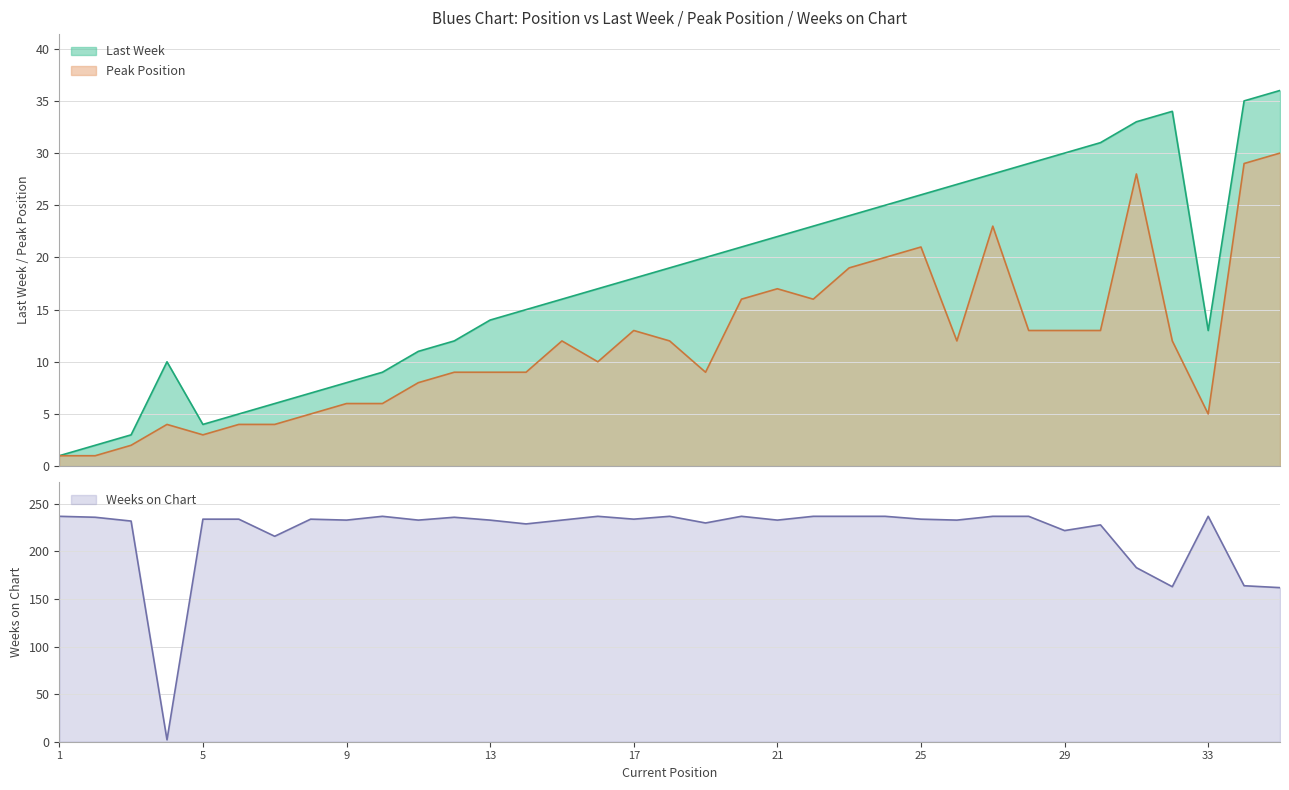

At which category is the sum across all series the highest?

27